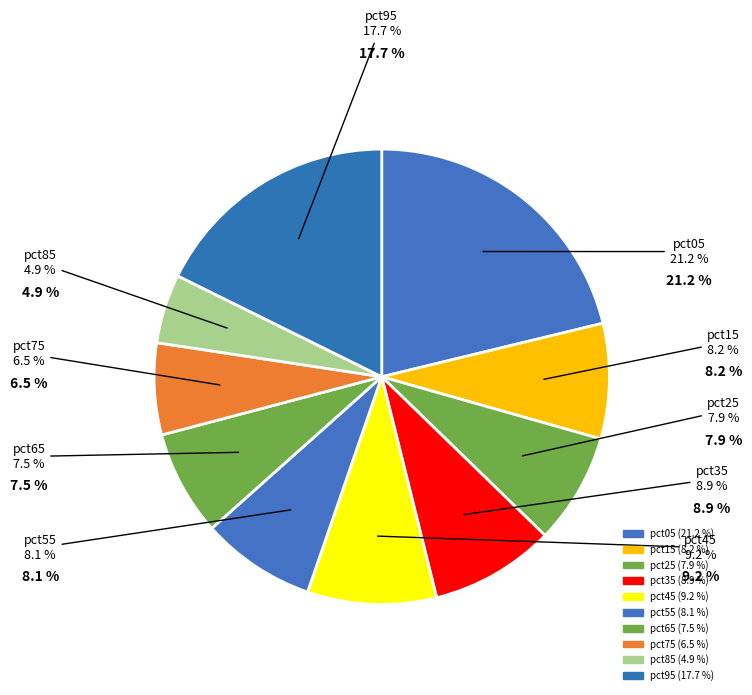

Is it true that pct85 is 20% of the pie?

False